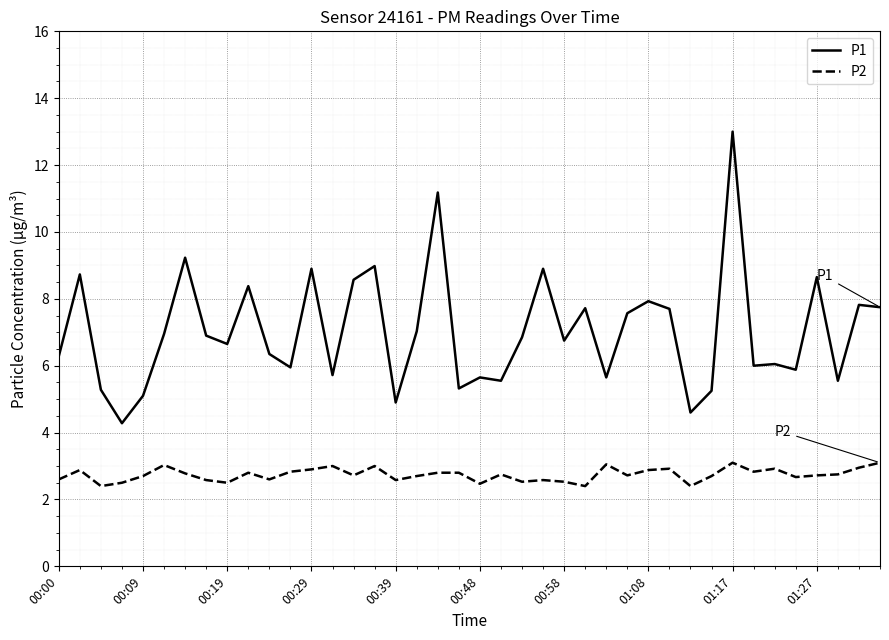

Is this an area chart (filled region under the line)?

No